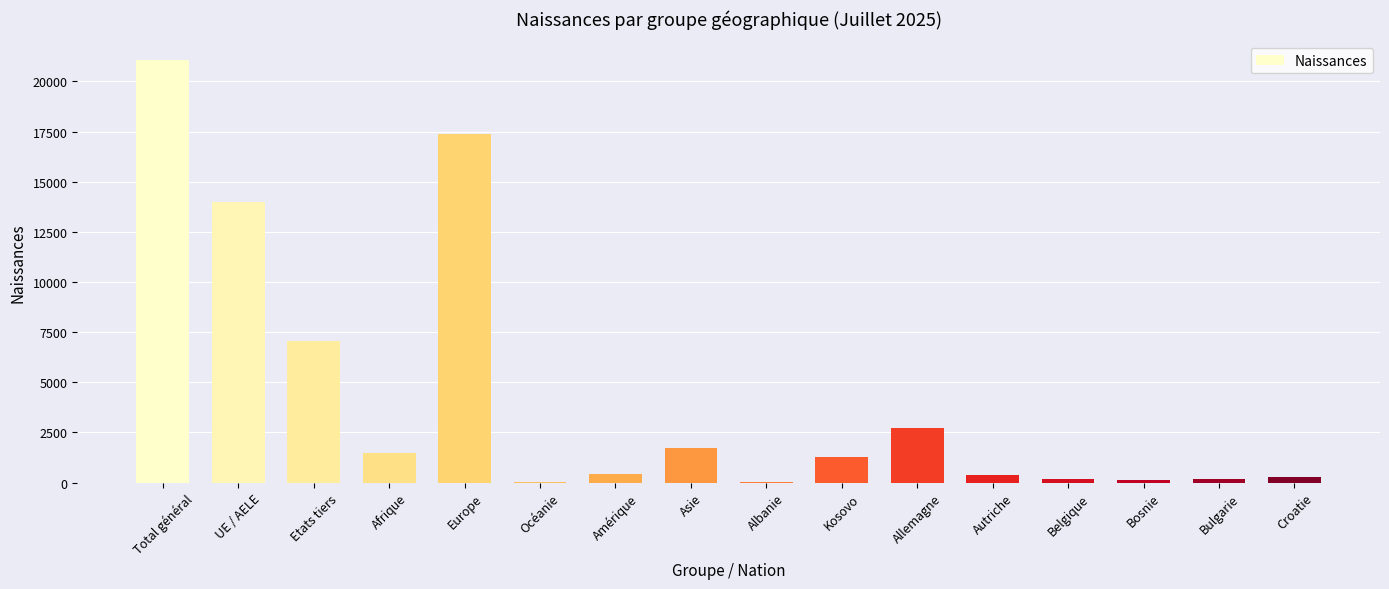

Count the number of categories in the chart.

16